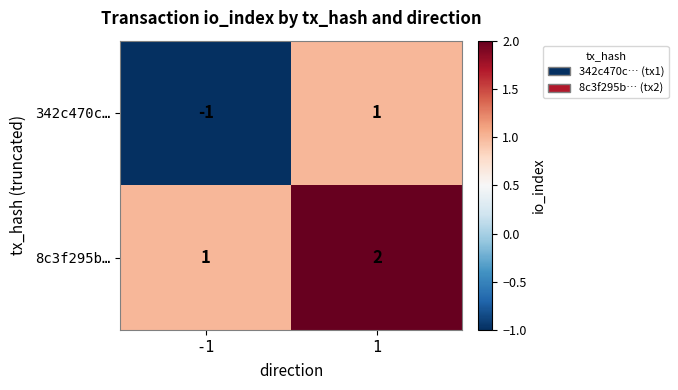

At which category is the sum across all series the highest?

1